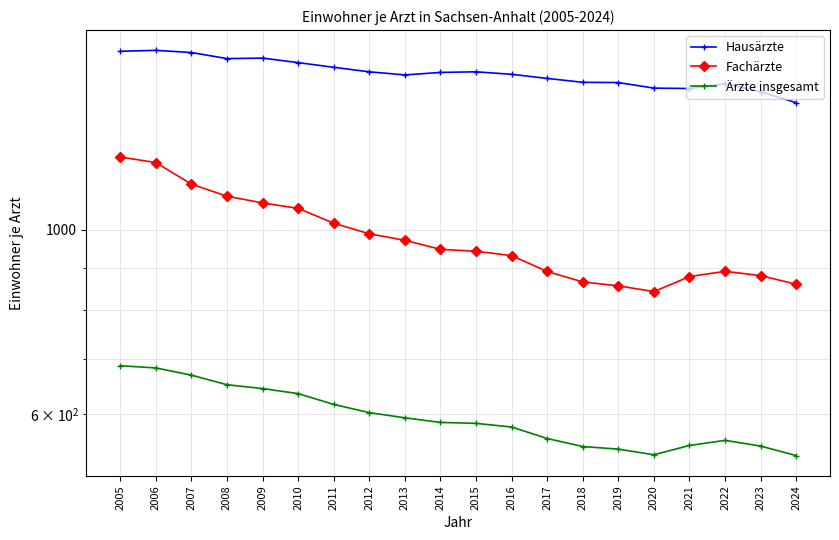

List the labels in order of Fachärzte value, largest first.

2005, 2006, 2007, 2008, 2009, 2010, 2011, 2012, 2013, 2014, 2015, 2016, 2022, 2017, 2023, 2021, 2018, 2024, 2019, 2020